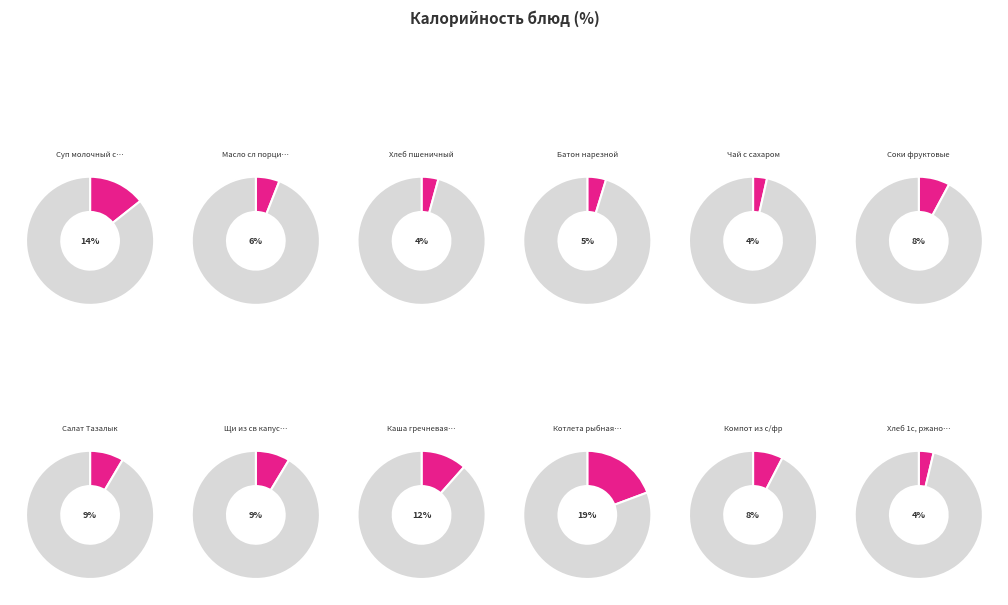

Is the sum of Соки фруктовые and Суп молочный с макар изделиями greater than half?

No